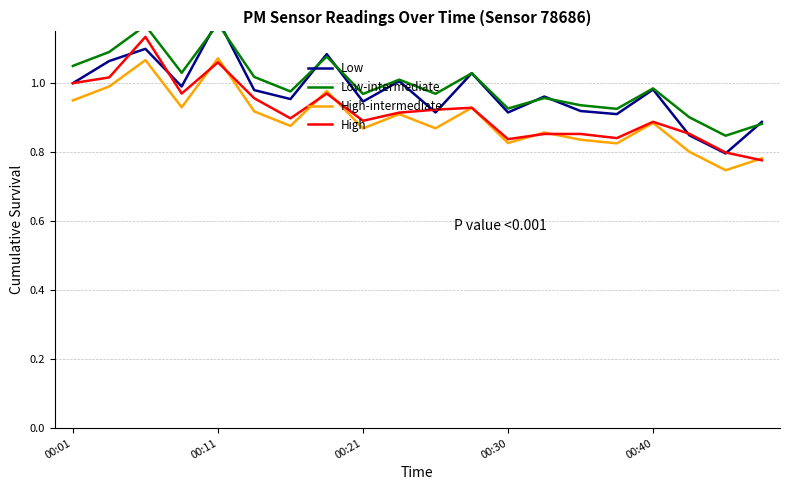

How many interior local valleys does the High-intermediate series have?

7